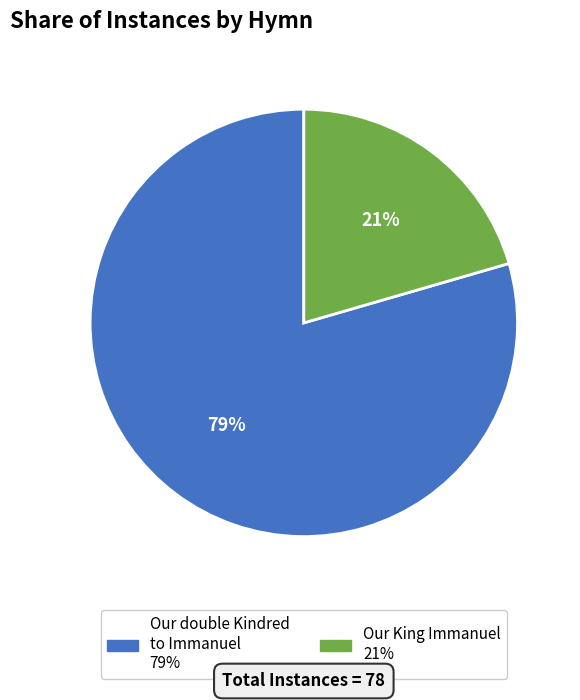

Which category has the biggest portion of the pie?

Our double Kindred to Immanuel